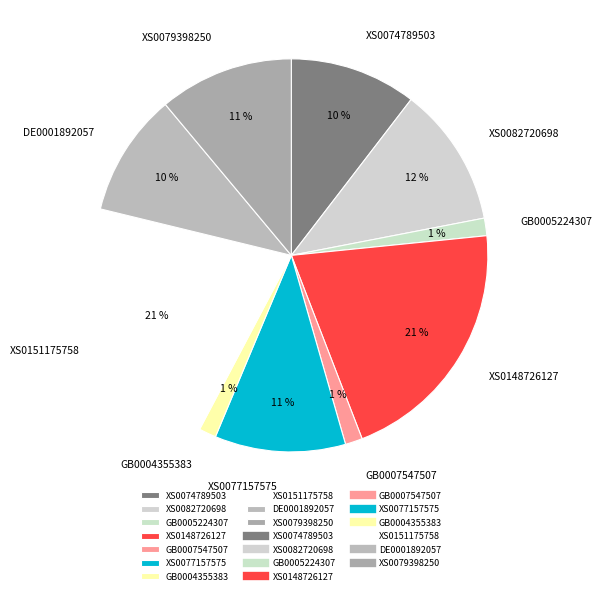

To the nearest percent, what is the difference between the largest and smallest slice percentages?

20%